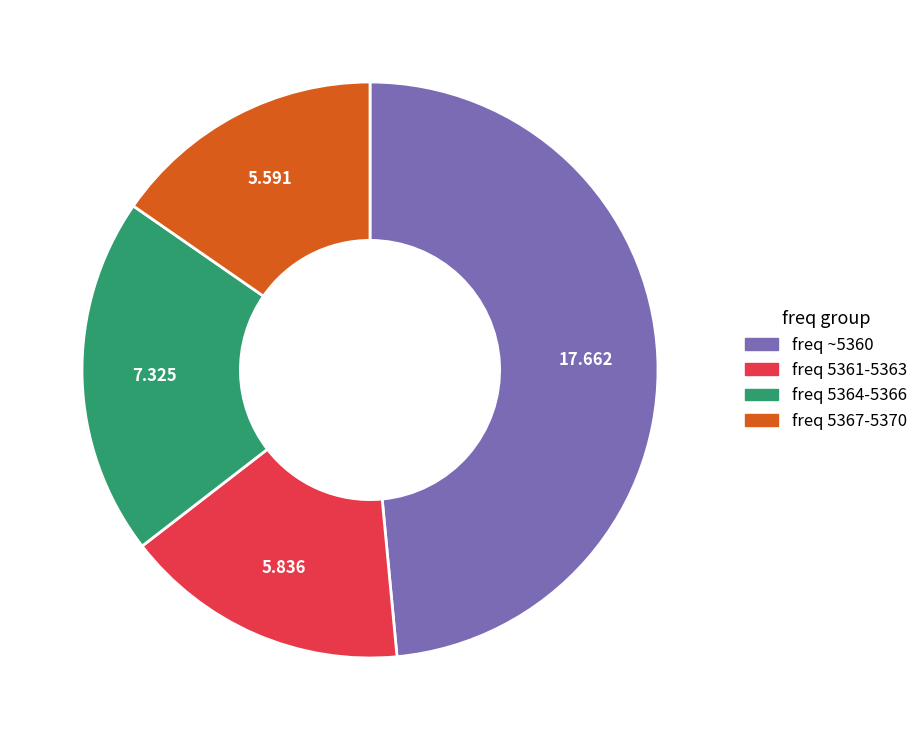

Does any single category account for the majority?

No